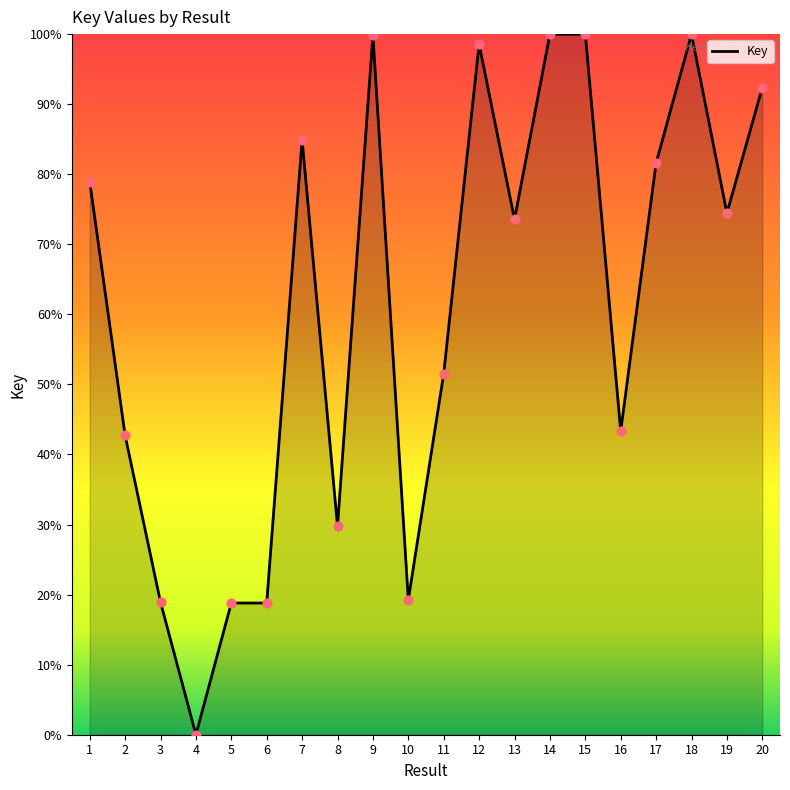

What is the change in value from 4 to 10?

+19.3